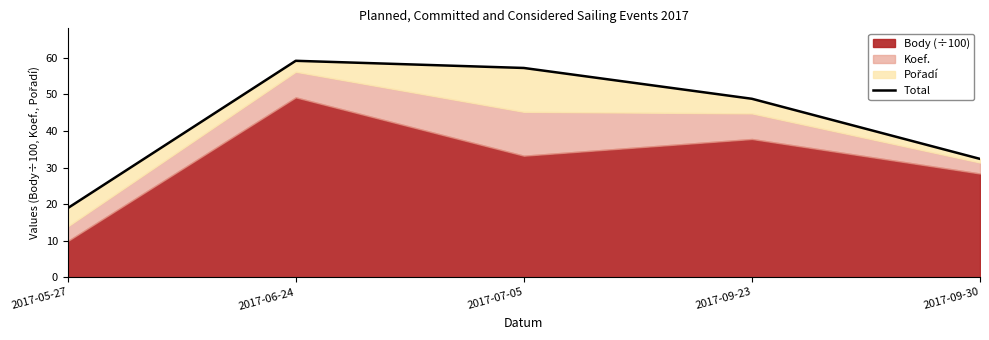

What is the label of the 1st point from the left?

2017-05-27